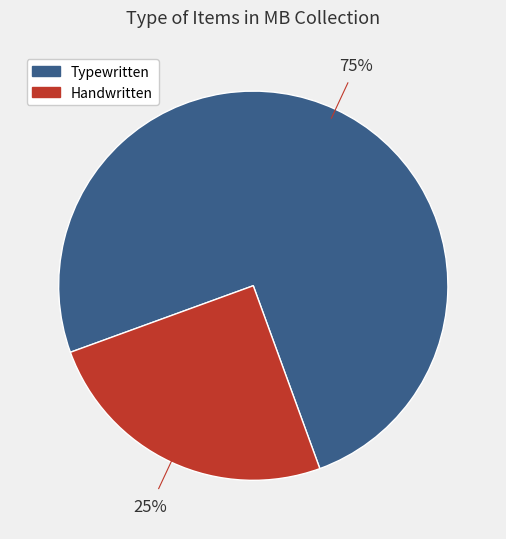

To the nearest percent, what is the average slice percentage?

50%